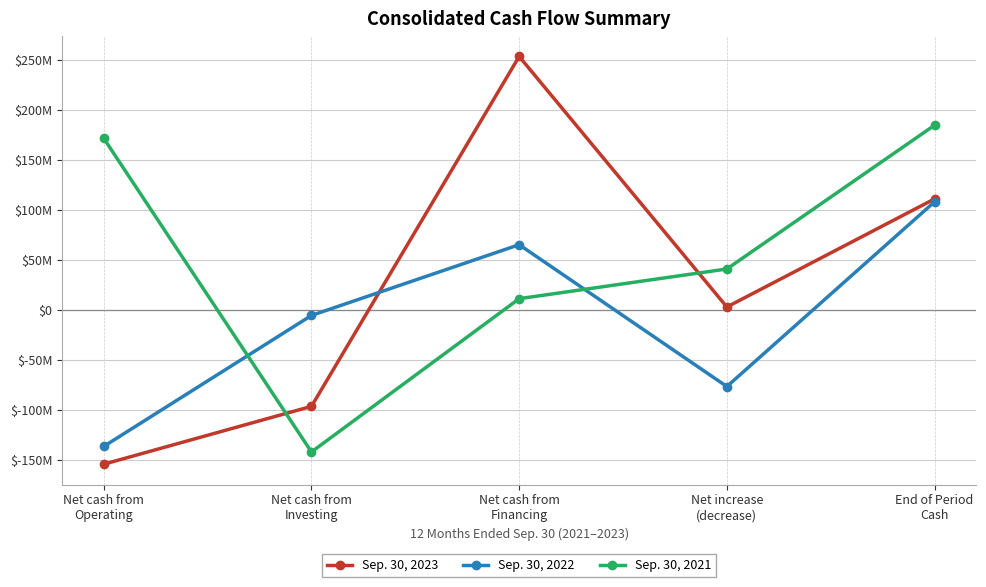

Reading right to left, transcribe all the data shown in this chart.

Sep. 30, 2023: 110891000	3008000	253053000	-96155000	-153890000
Sep. 30, 2022: 108005000	-76362000	65186000	-5417000	-136131000
Sep. 30, 2021: 184434000	40939000	11305000	-141678000	171312000